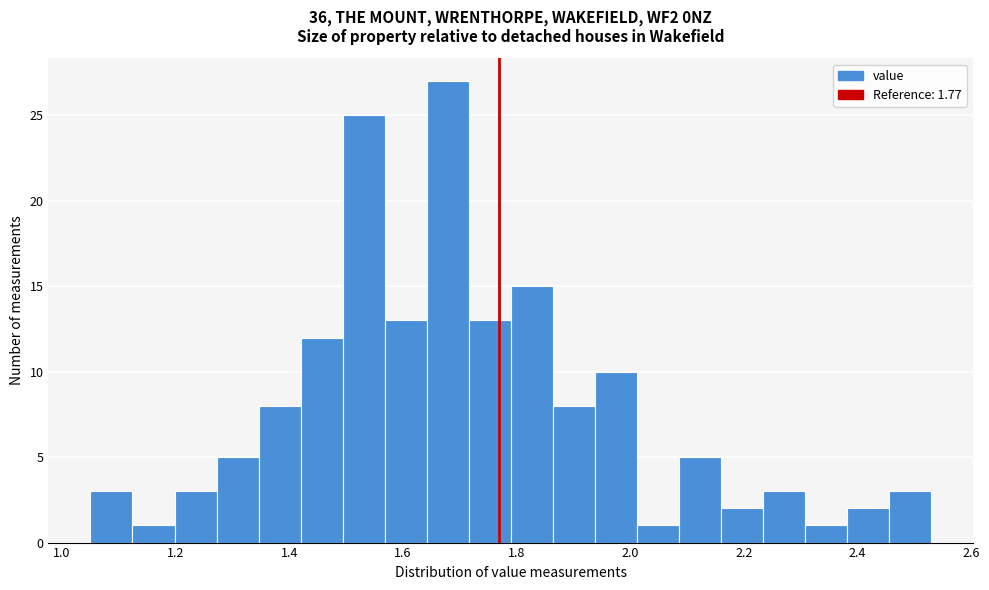

Around what value on the x-axis is the tallest bar? Give the approximate position of its centre, as read against the axis.

1.68